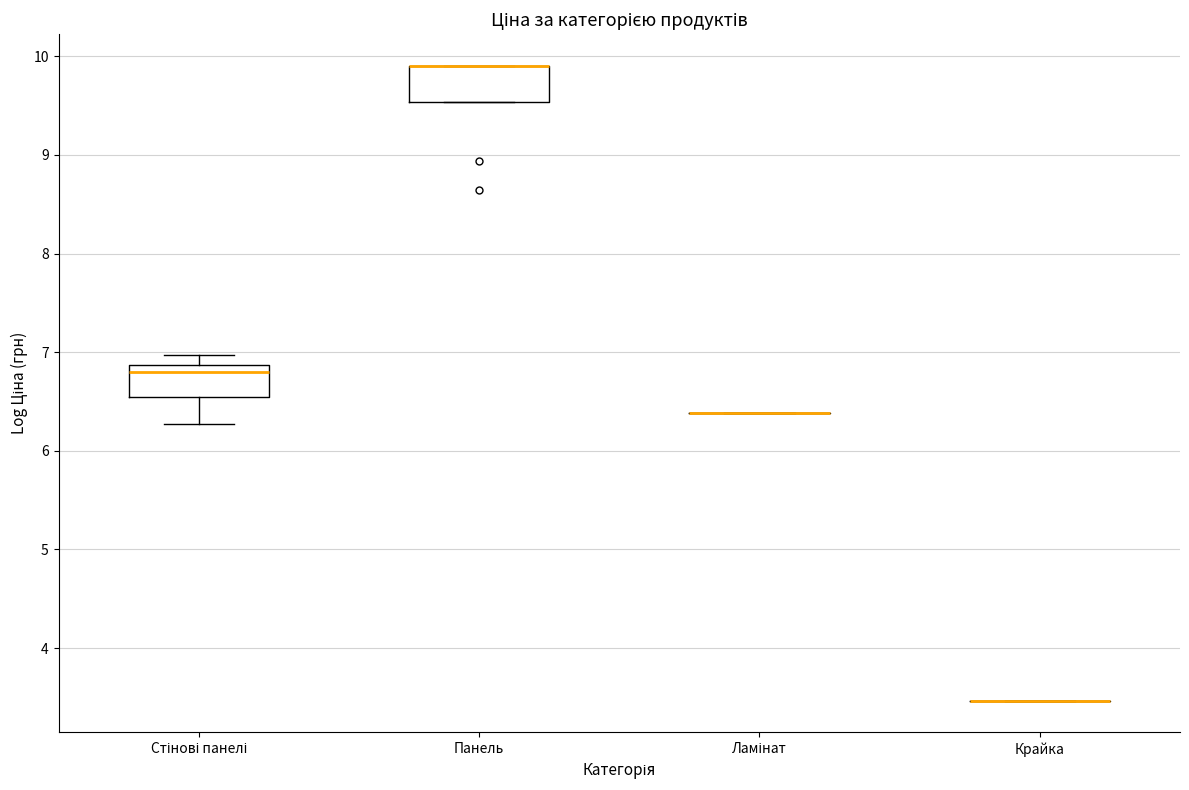

Reading left to right, read every box against the y-axis: the position of its median line, the range the box covers, and the ends of its whiskers. The values are not printed on the chart, so give them approximately, as read against the axis.

Стінові панелі: median 6.8, box 6.5 to 6.9, whiskers 6.3 to 7.0
Панель: median 9.9 (drawn on the box's upper edge), box 9.5 to 9.9, whiskers 9.5 to 9.9
Ламінат: box collapsed to a line at 6.4, whiskers 6.4 to 6.4
Крайка: box collapsed to a line at 3.5, whiskers 3.5 to 3.5